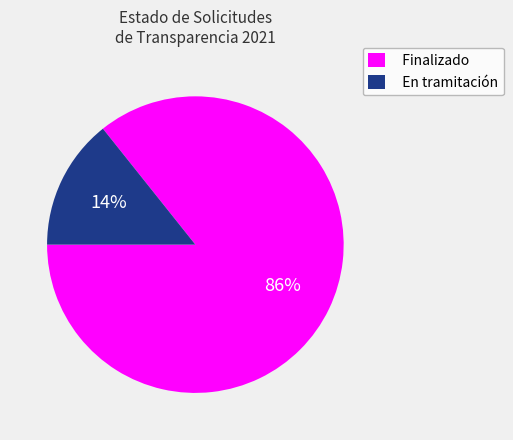

To the nearest percent, what portion does Finalizado represent?

86%